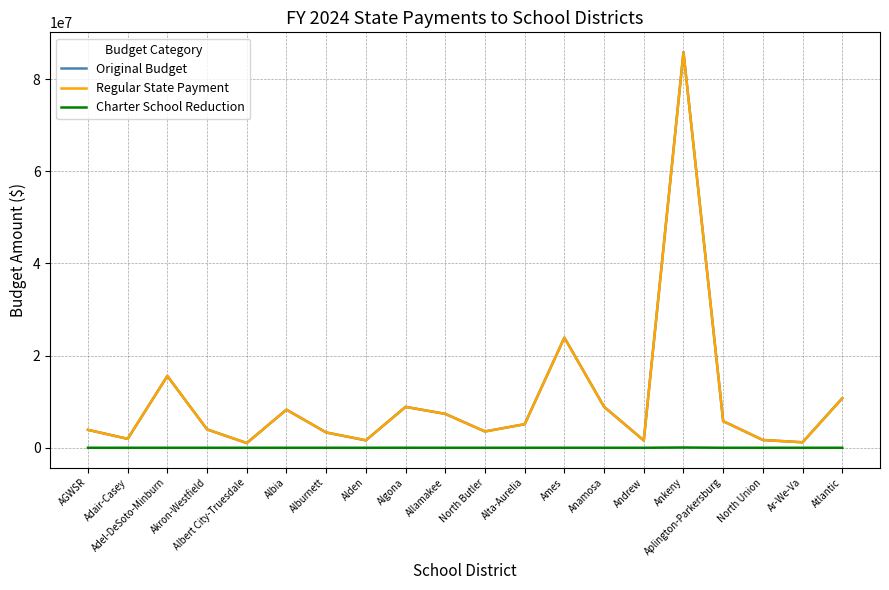

What is the difference between the highest and lowest values at Atlantic?

10745737